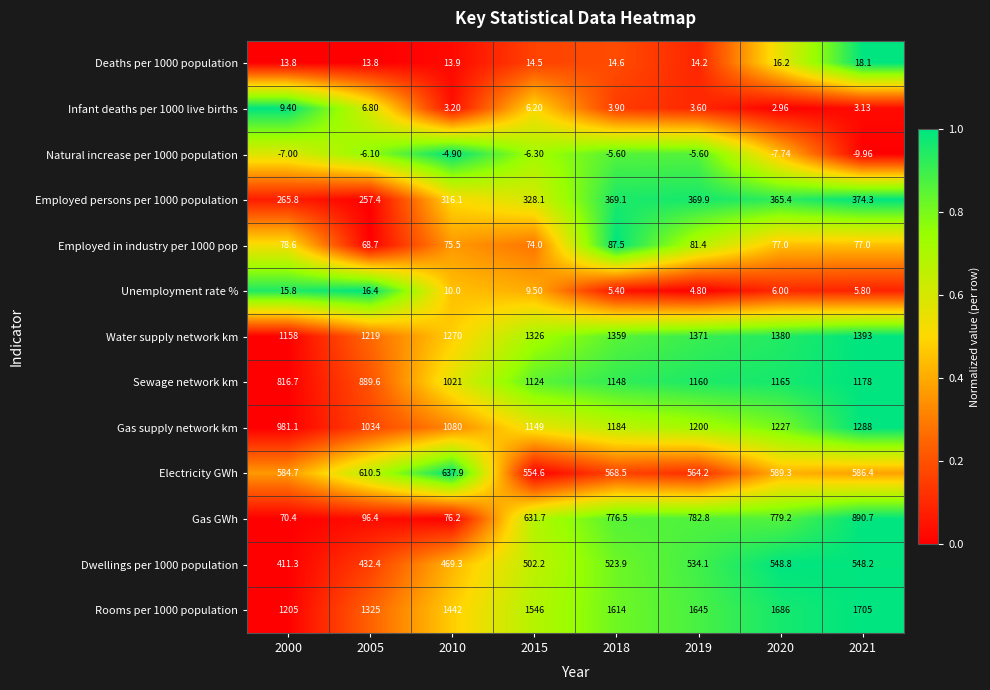

Which series has the largest range (max minus min)?

Gas GWh